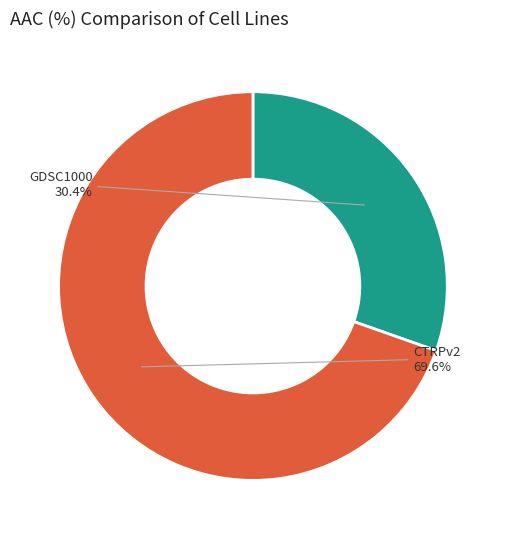

Count the number of slices in the pie.

2